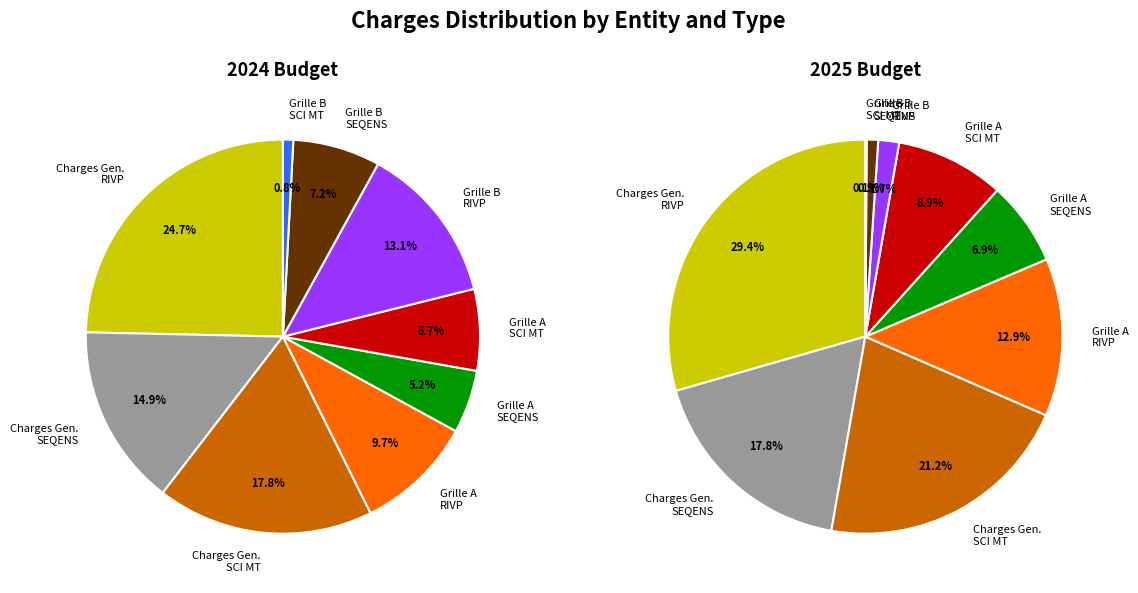

To the nearest percent, what portion does SCI MT represent?

25%